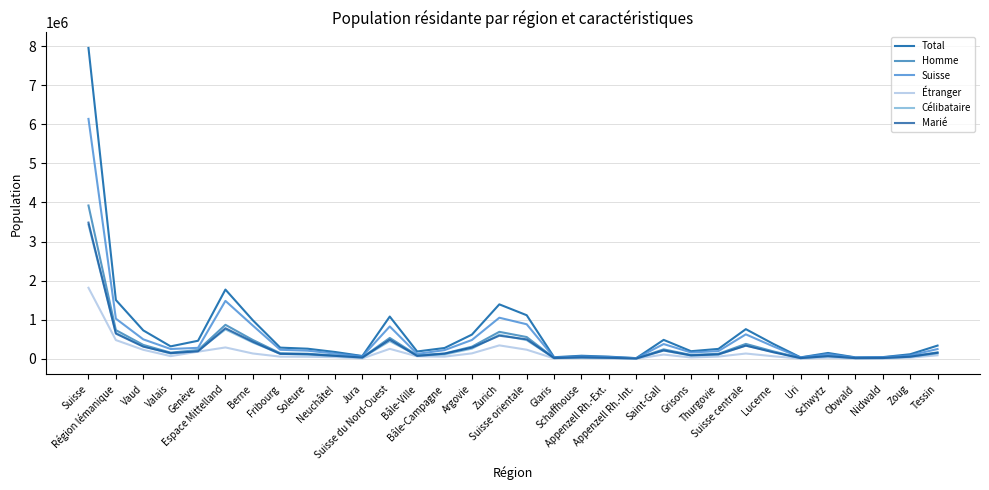

What is the label of the 13th point from the right?

Appenzell Rh.-Ext.